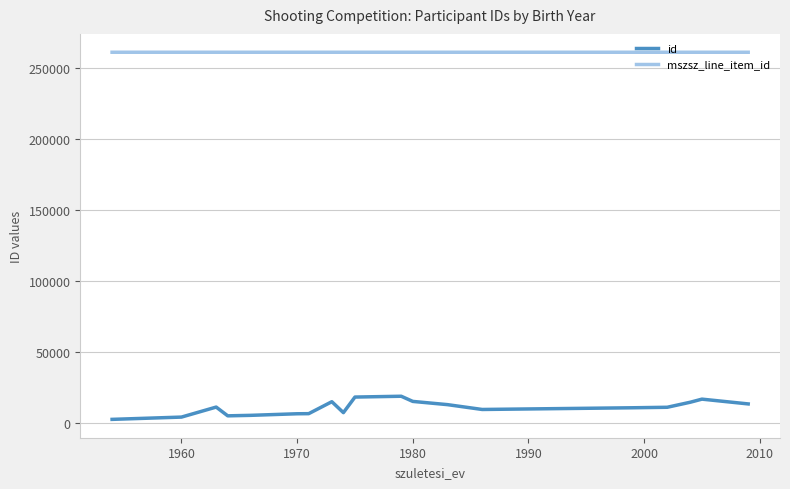

True or false: mszsz_line_item_id and id cross at least once.

False